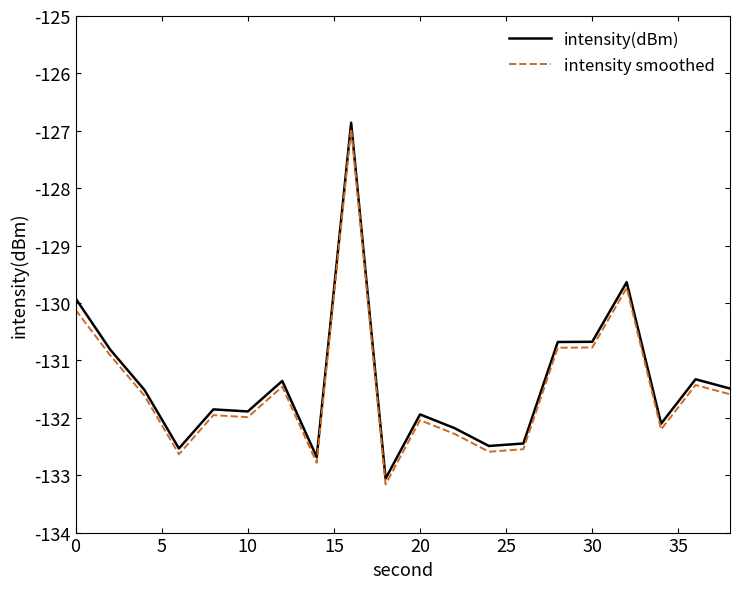

What is the highest value of the intensity(dBm) series?

-126.9